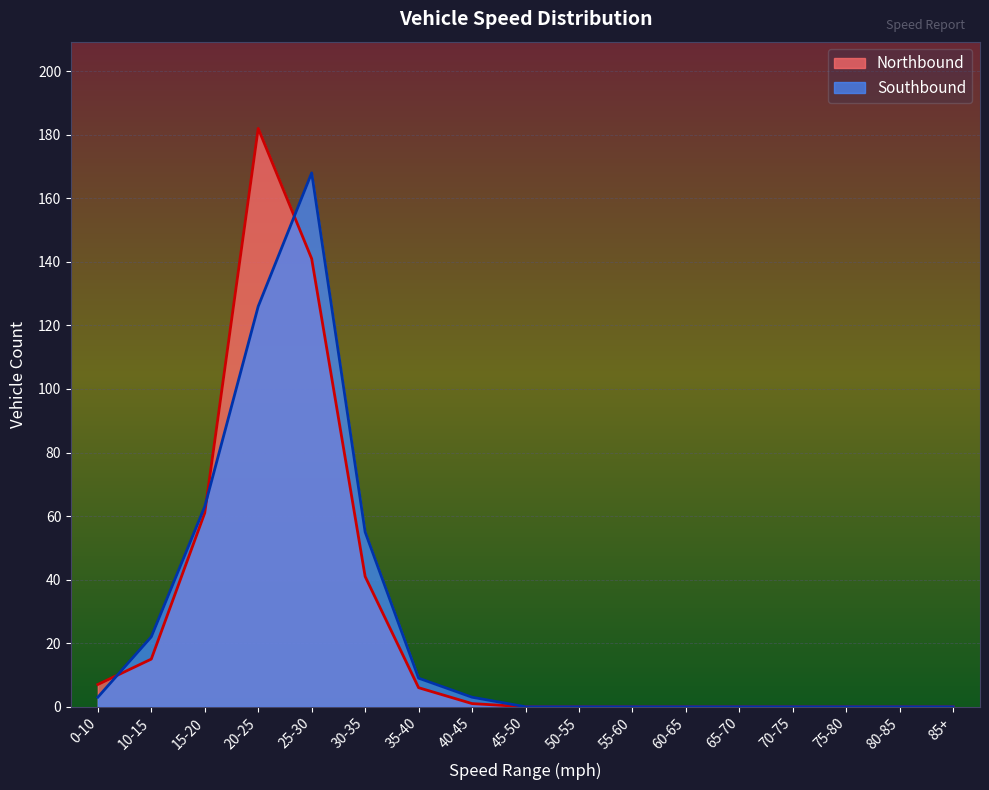

True or false: Northbound and Southbound cross at least once.

True